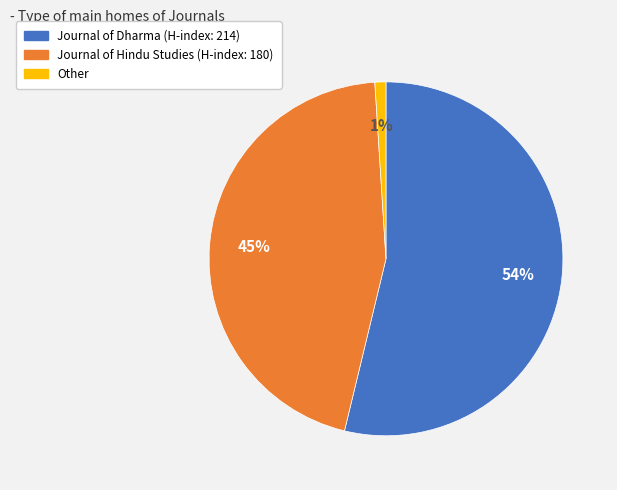

How many slices are in this pie chart?

3